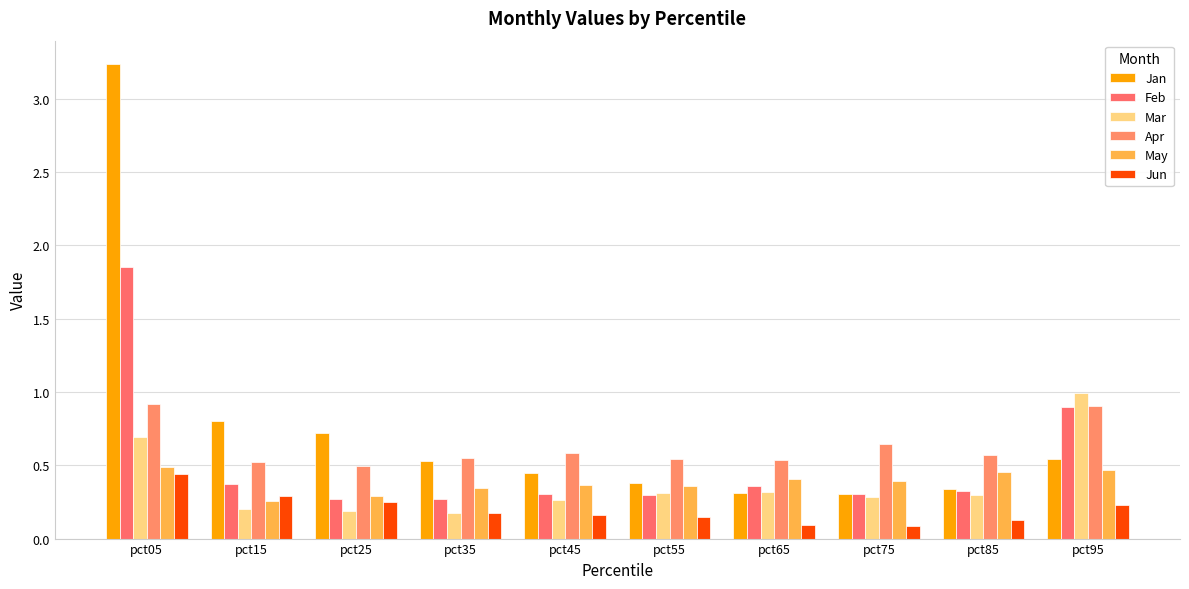

What is the minimum value for Apr?

0.5